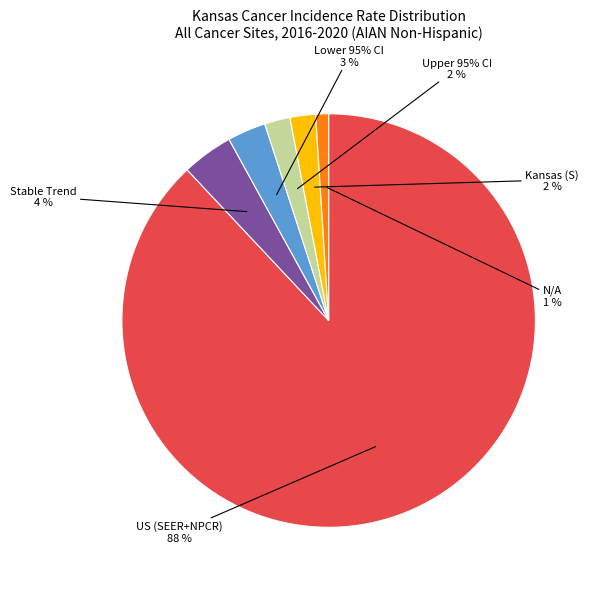

Does Lower CI represent more than half of the total?

No